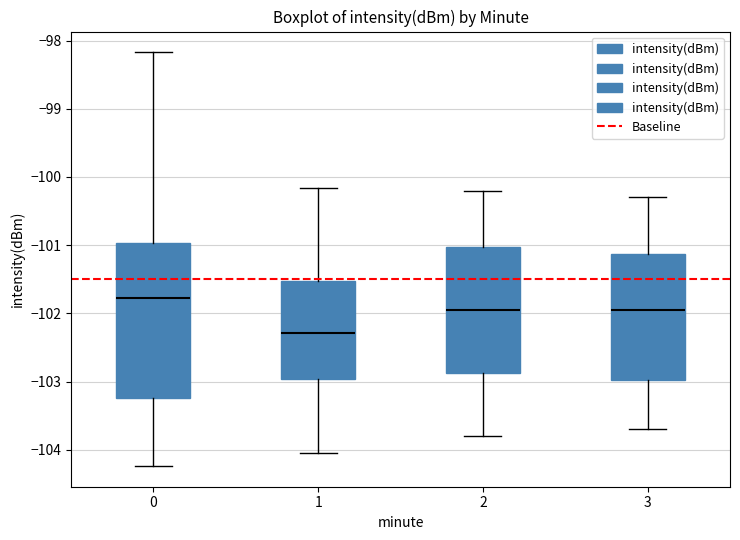

Which box is the tallest, from its lower edge to its upper edge?

0